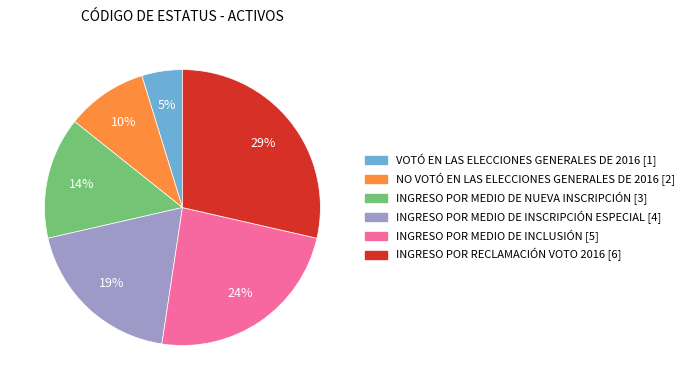

To the nearest percent, what is the difference between the INGRESO POR MEDIO DE INSCRIPCIÓN ESPECIAL and VOTÓ EN LAS ELECCIONES GENERALES DE 2016 slice percentages?

14%